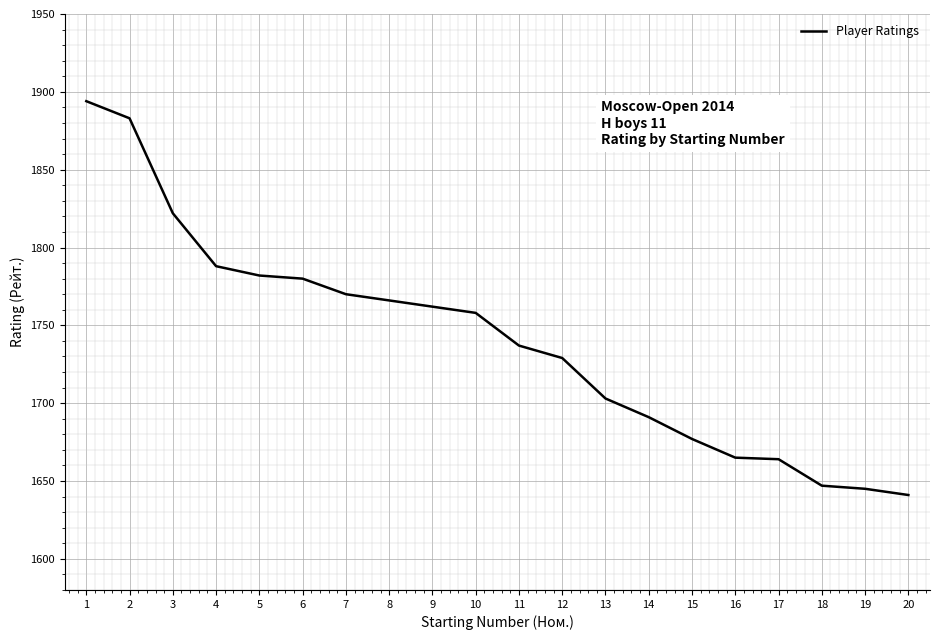

What is the difference between the maximum and minimum values?

253